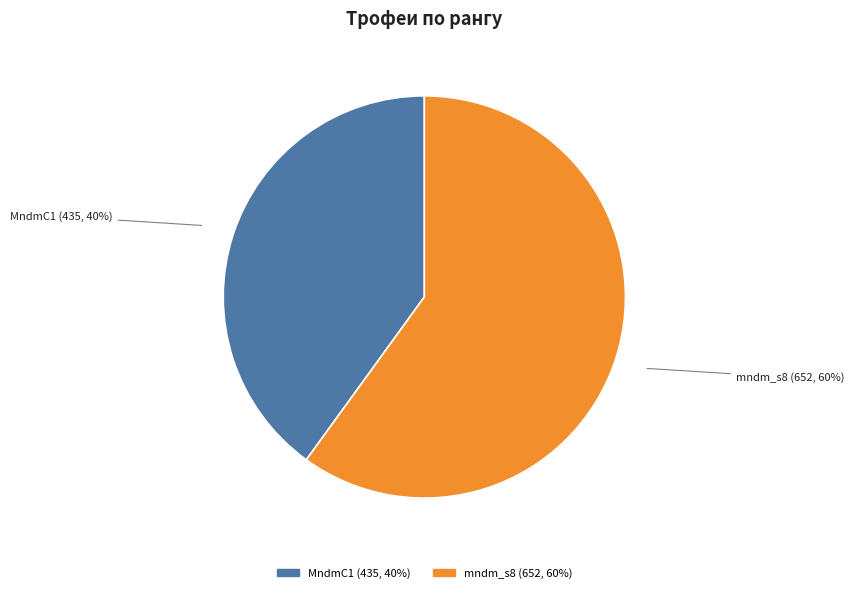

Is there a majority slice in this chart?

Yes